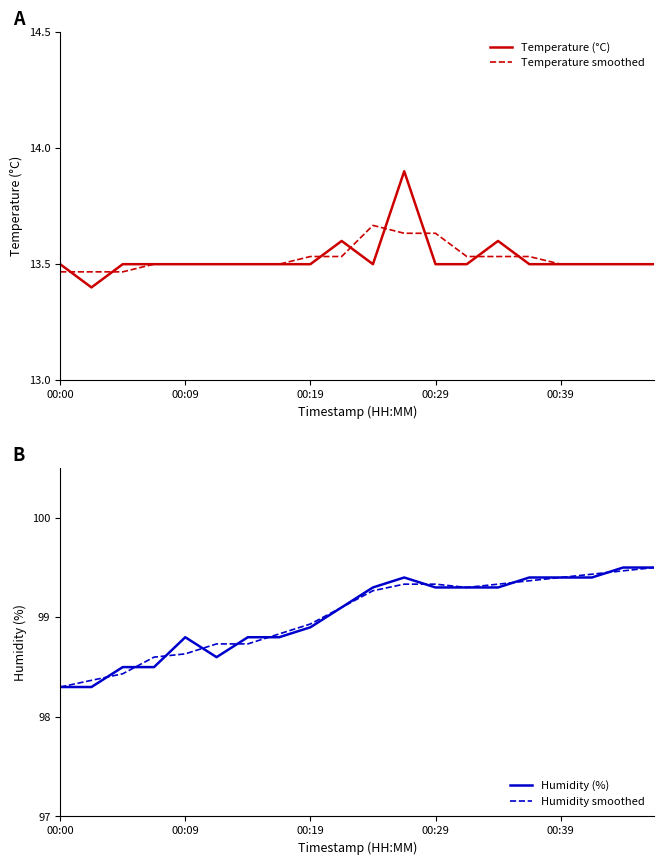

What are all the series names shown in the legend?

Temperature (°C), Temperature smoothed, Humidity (%), Humidity smoothed